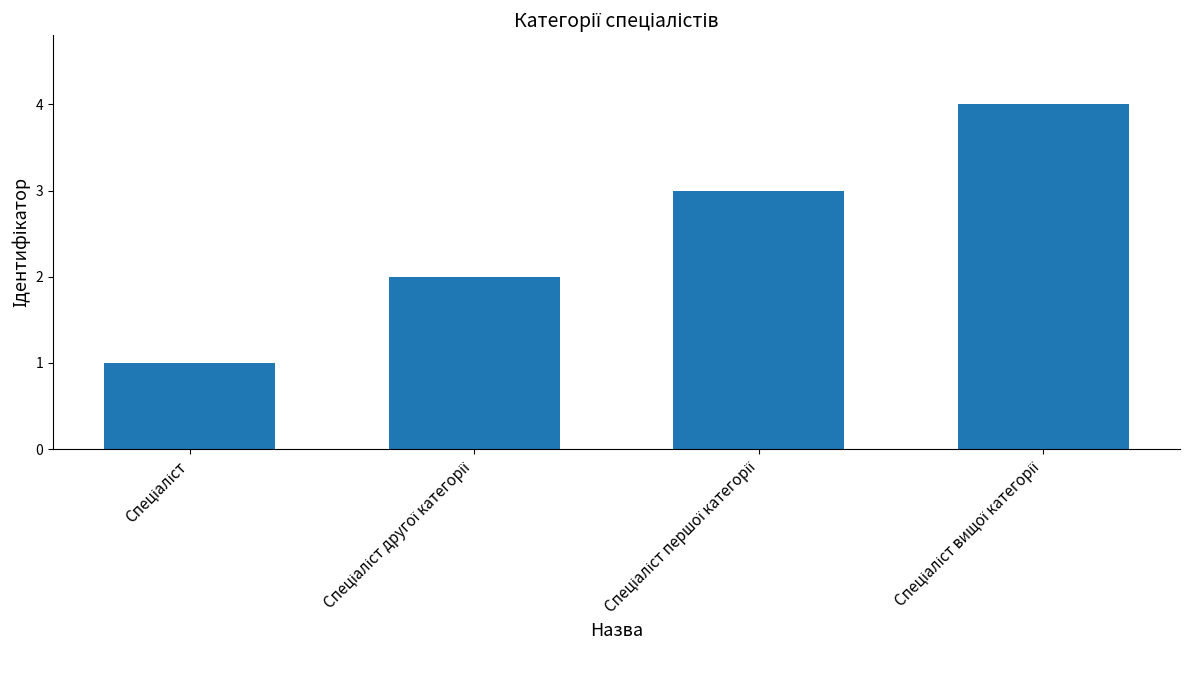

Reading left to right, extract all data points from this chart.

1	2	3	4